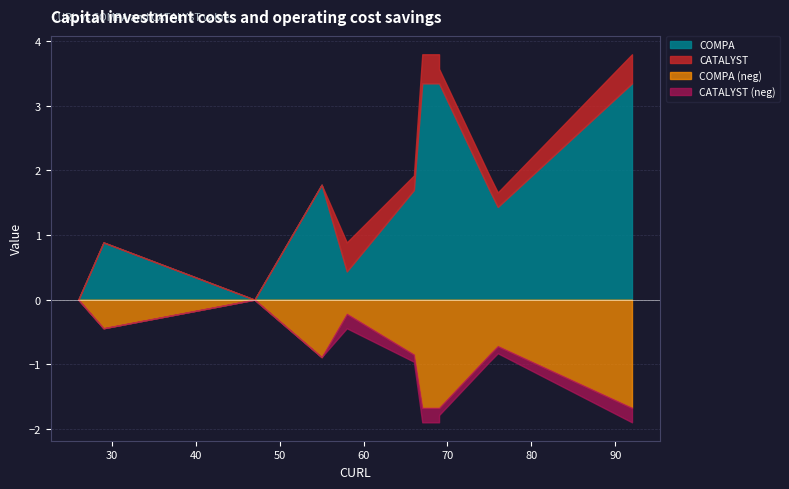

At how many categories does at least one series exceed 2?

4